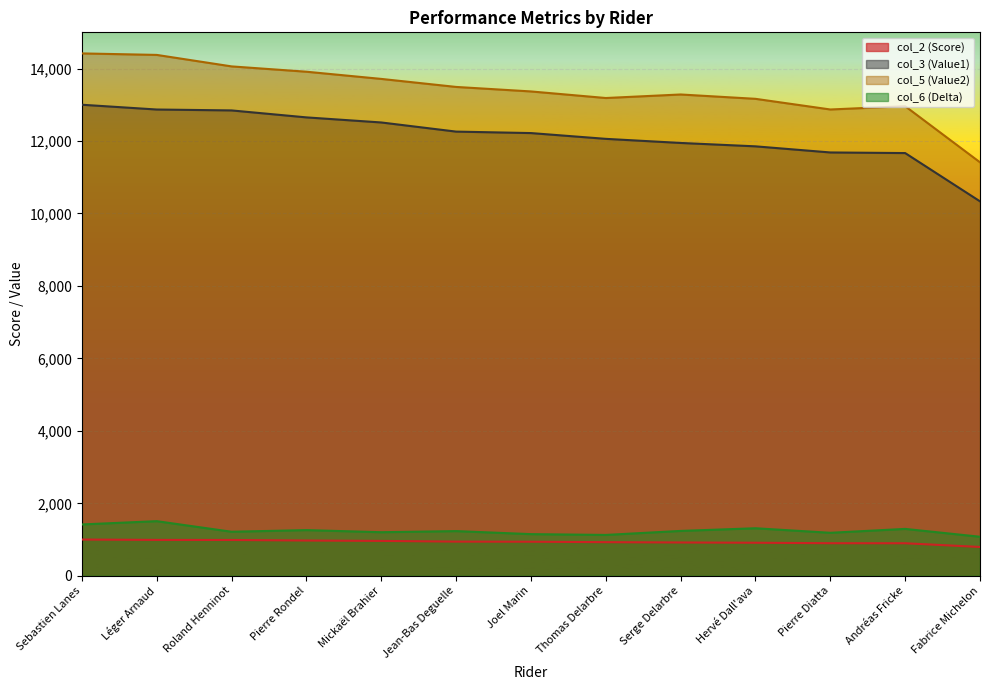

What is the value of the col_6 (Delta) point at the 7th from the left?

1149.3